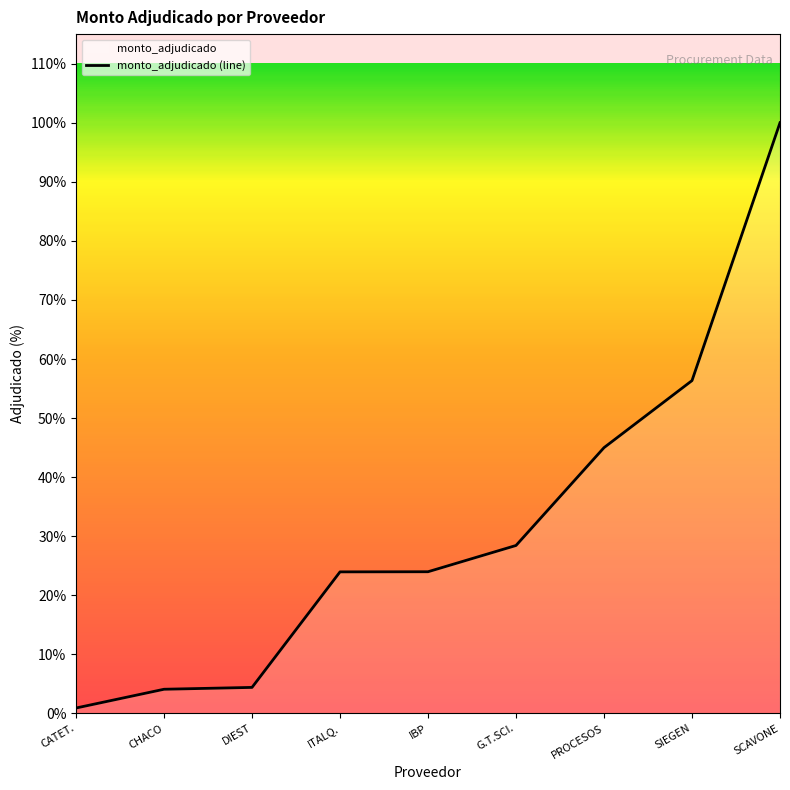

List the labels in order of value, smallest first.

CATET., CHACO, DIEST, ITALQ., IBP, G.T.SCI., PROCESOS, SIEGEN, SCAVONE